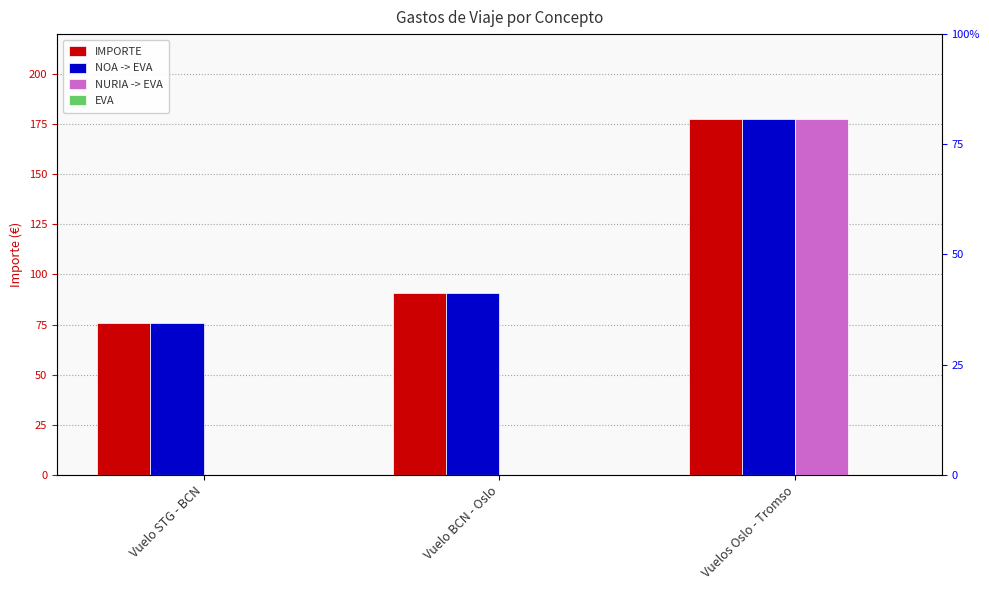

At Vuelo BCN - Oslo, list the series in order from largest to smallest.

IMPORTE, NOA -> EVA, NURIA -> EVA, EVA